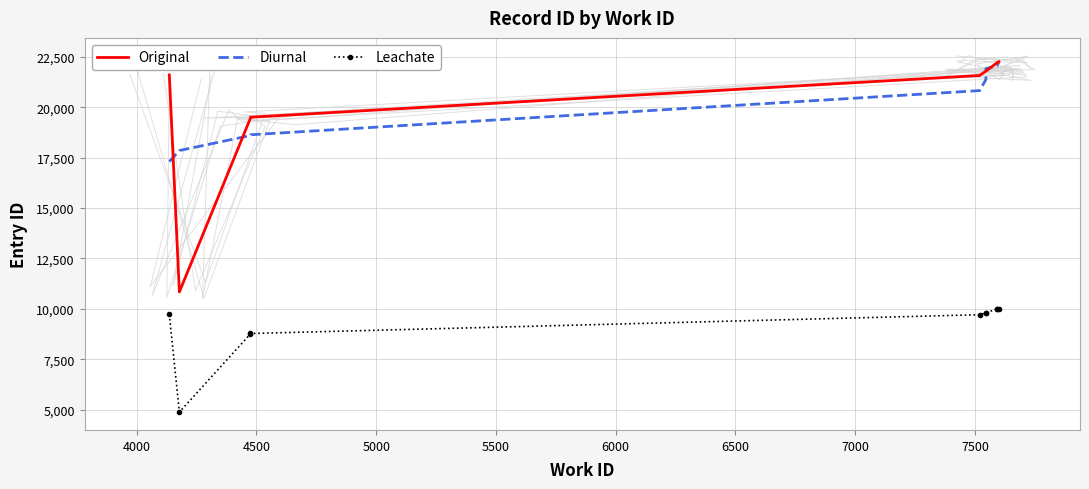

What is the sum of all Leachate values?

91471.5